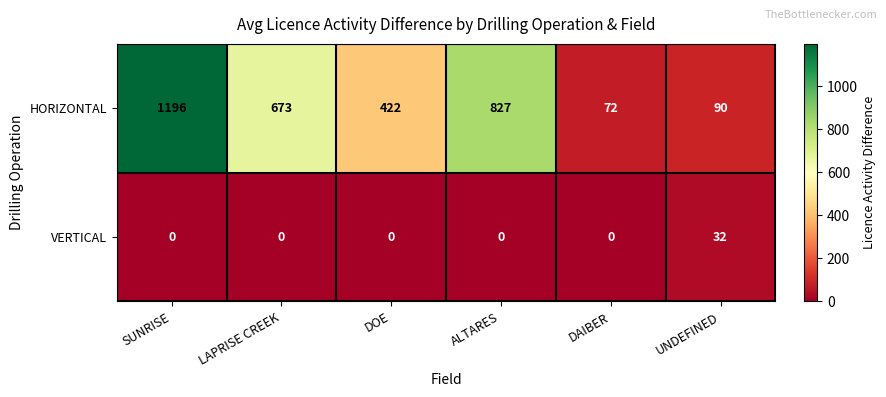

Which series has the largest range (max minus min)?

HORIZONTAL